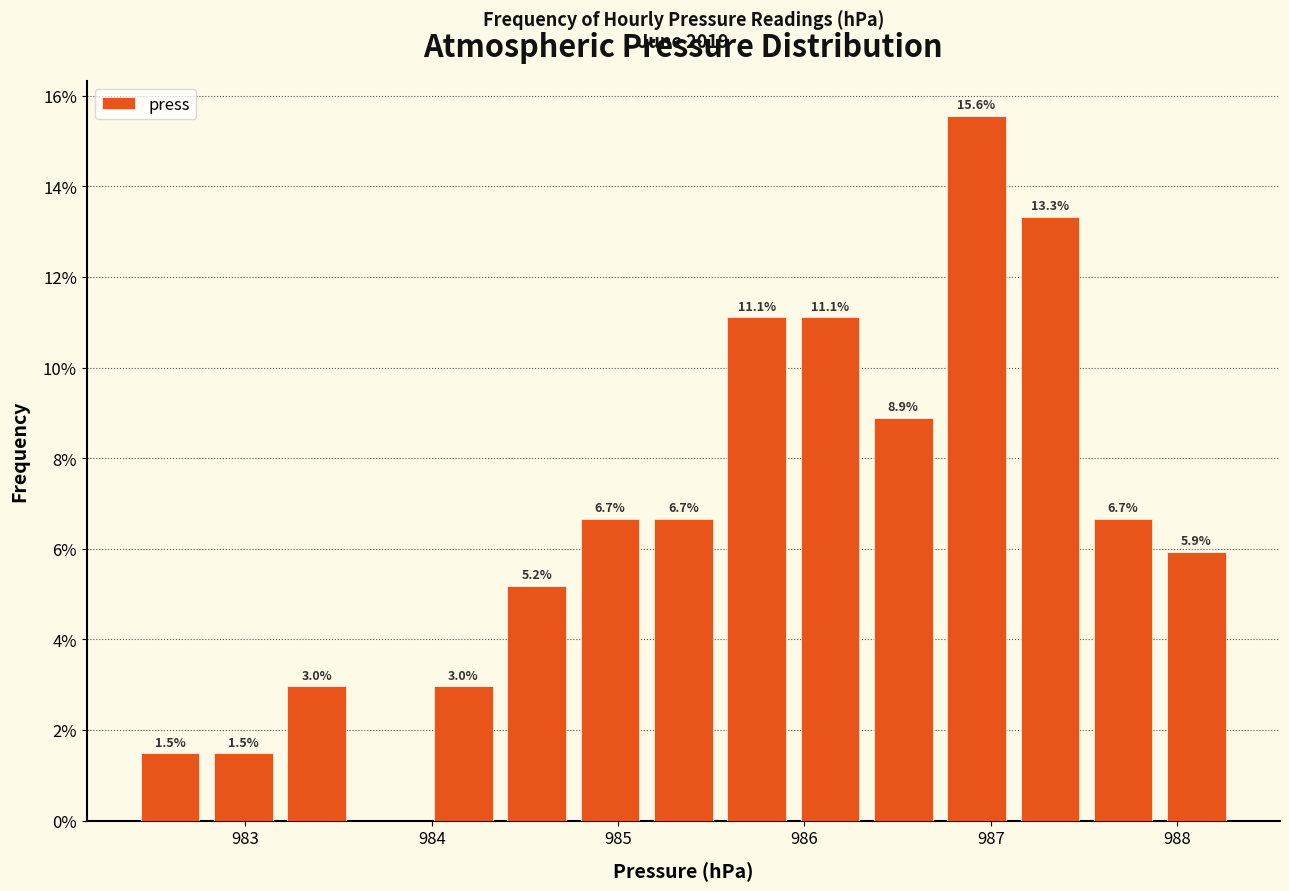

Around what value on the x-axis is the tallest bar? Give the approximate position of its centre, as read against the axis.

986.9